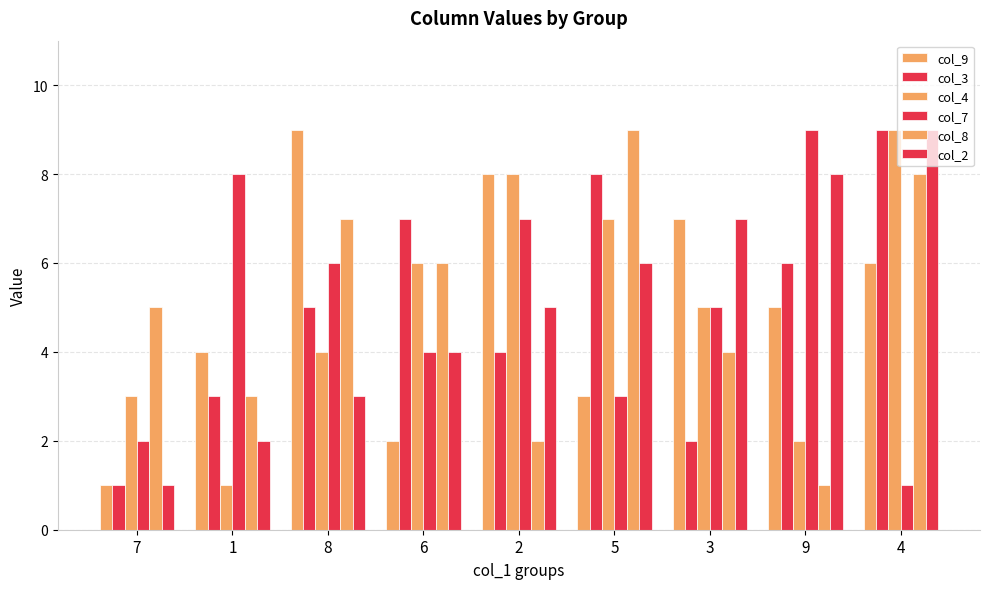

How many col_2 values are between 3 and 7?

5